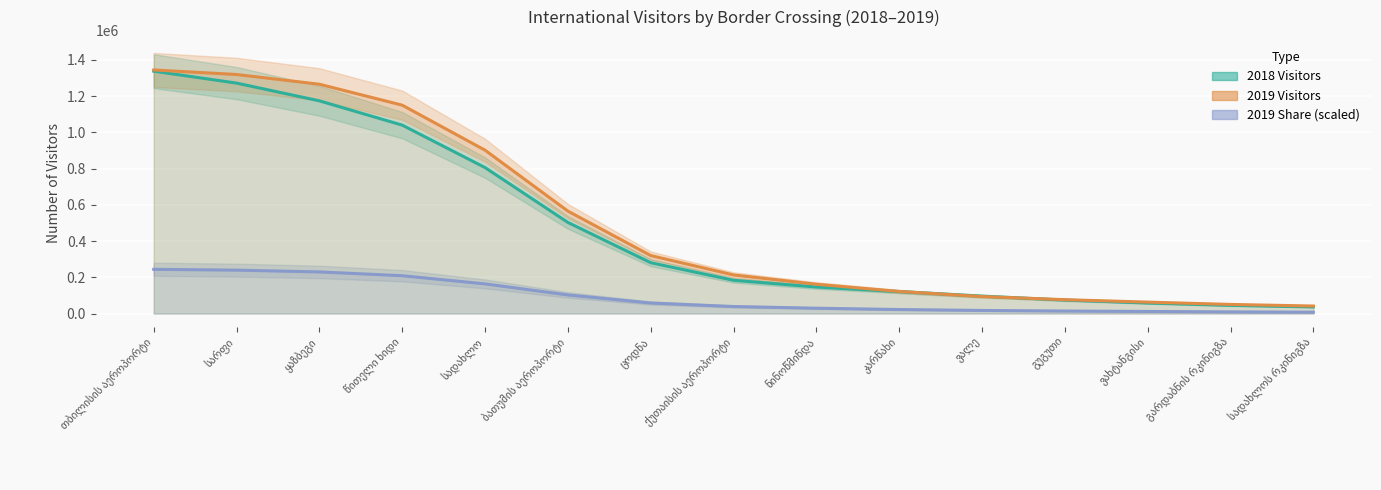

Which category has the highest value across all series?

თბილისის აეროპორტი